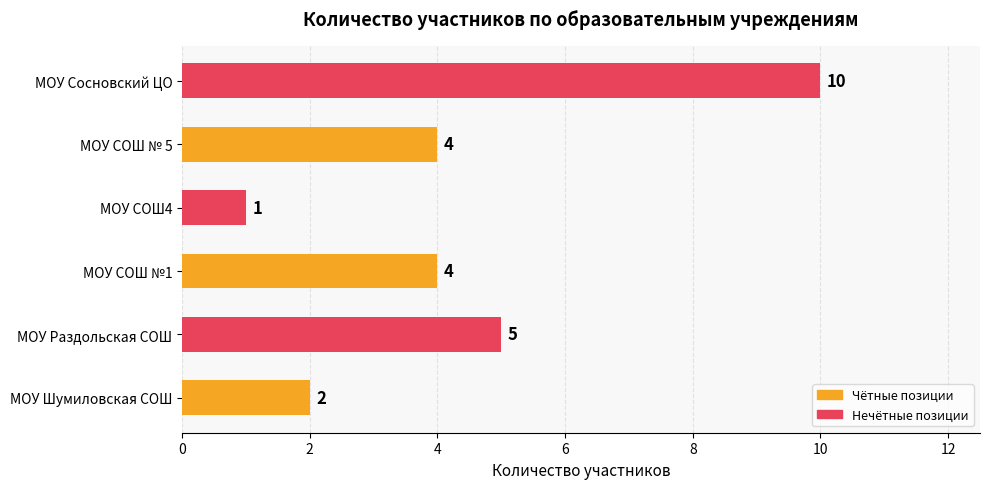

Are the bars grouped side by side (vs. stacked)?

No